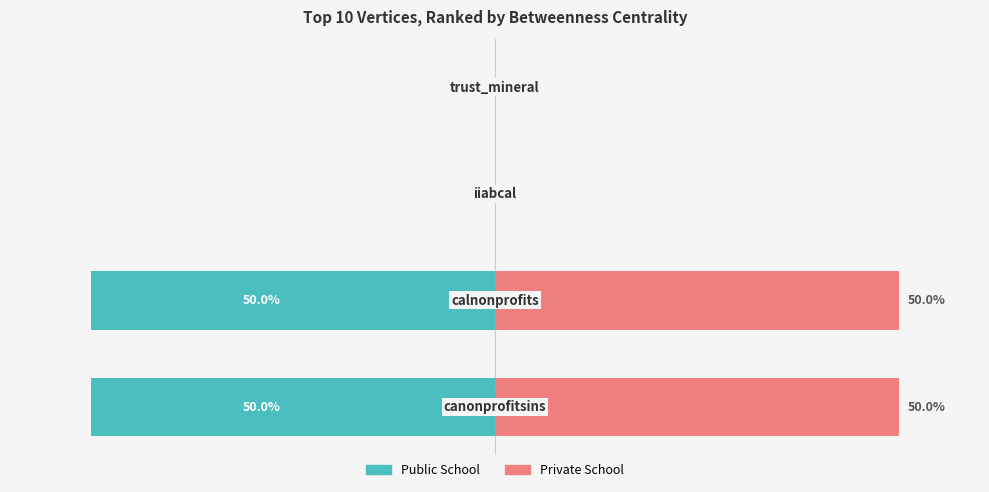

What is the difference between the highest and lowest values at 0?

100